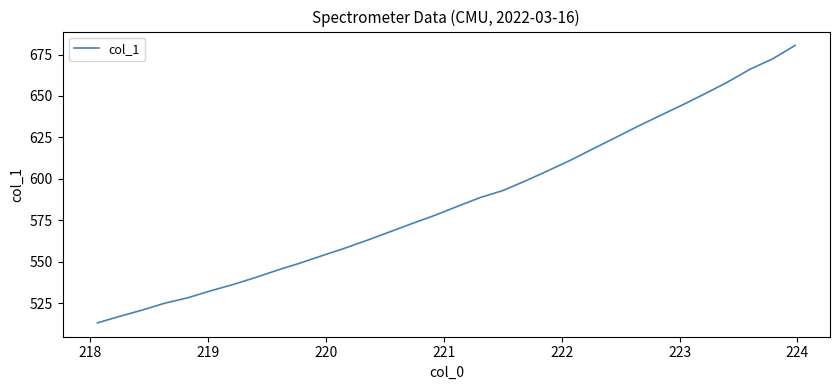

What is the difference between the maximum and minimum values?

167.5